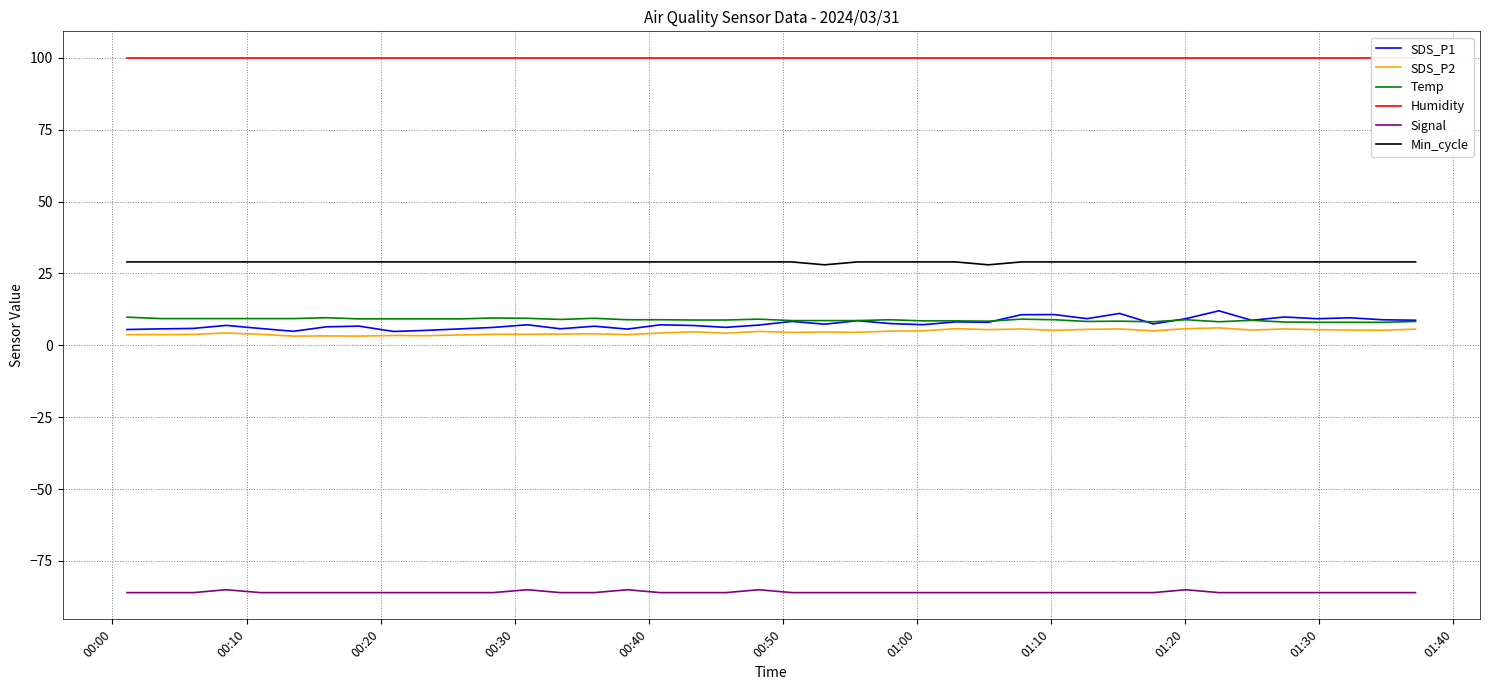

What is the lowest value of the Signal series?

-86.0